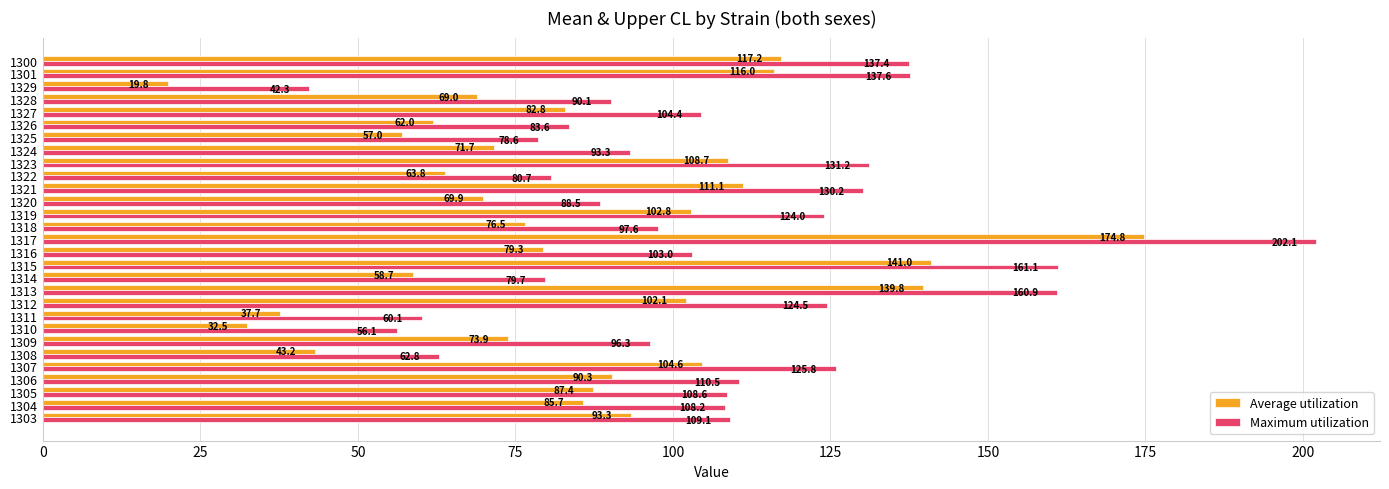

Which series has the widest spread of values?

Maximum utilization